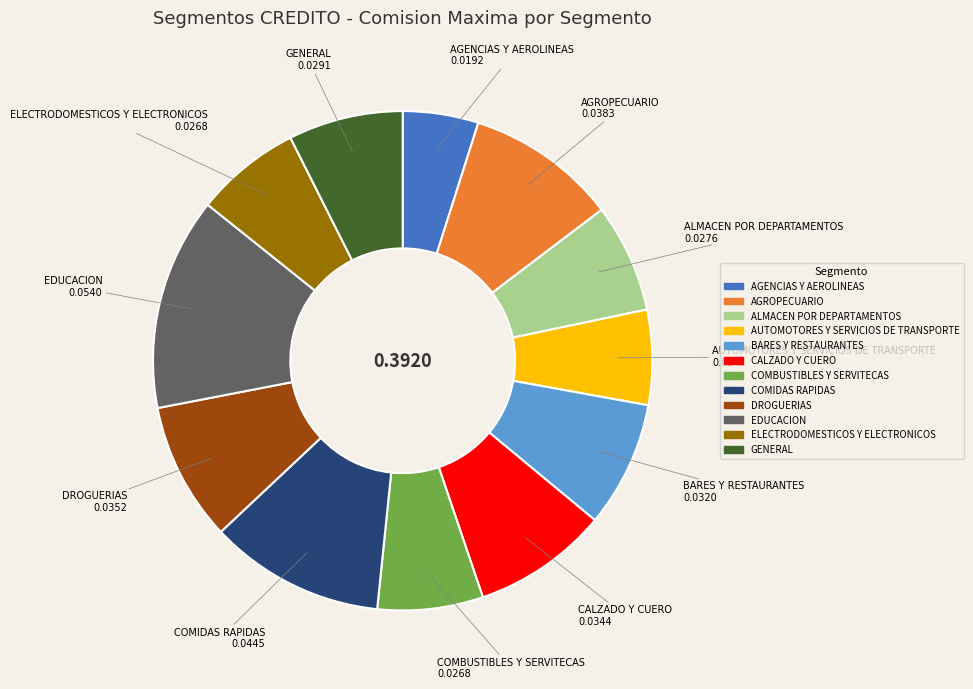

Which slice is the largest?

EDUCACION